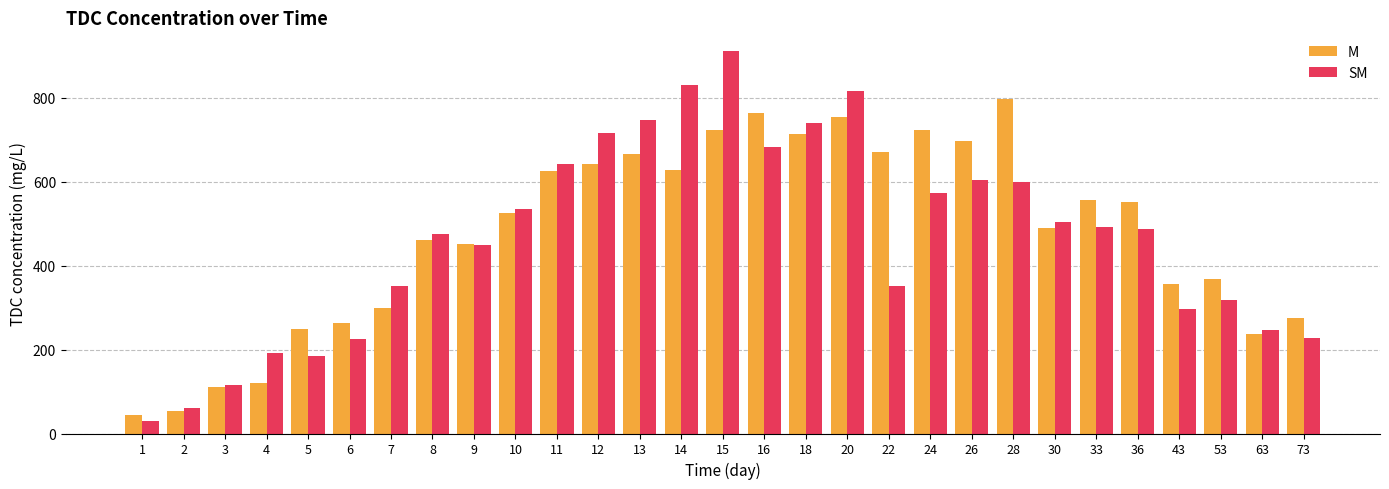

What is the greatest value displayed?

909.9